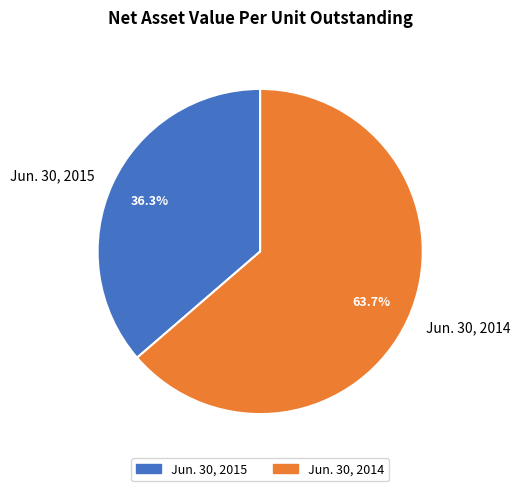

The Jun. 30, 2014 slice represents 64% of the pie. True or false?

True